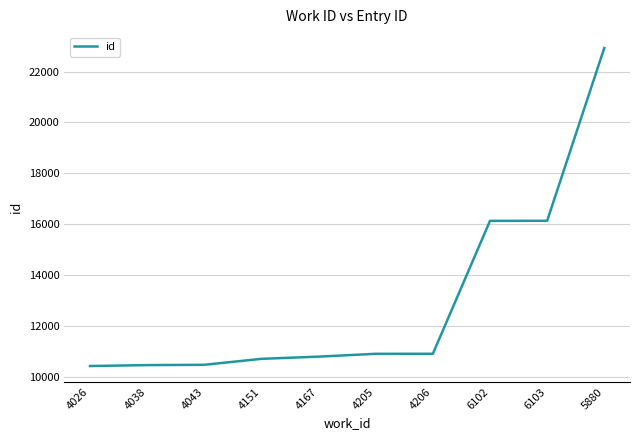

Which has a higher value, 4038 or 5880?

5880